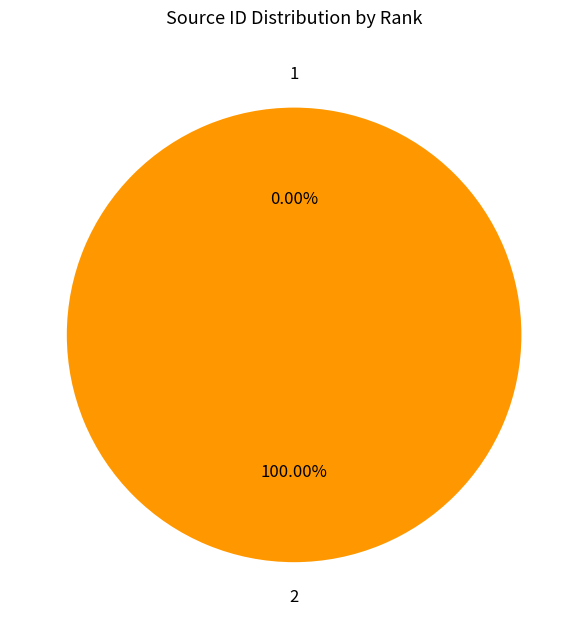

Is there a majority slice in this chart?

Yes